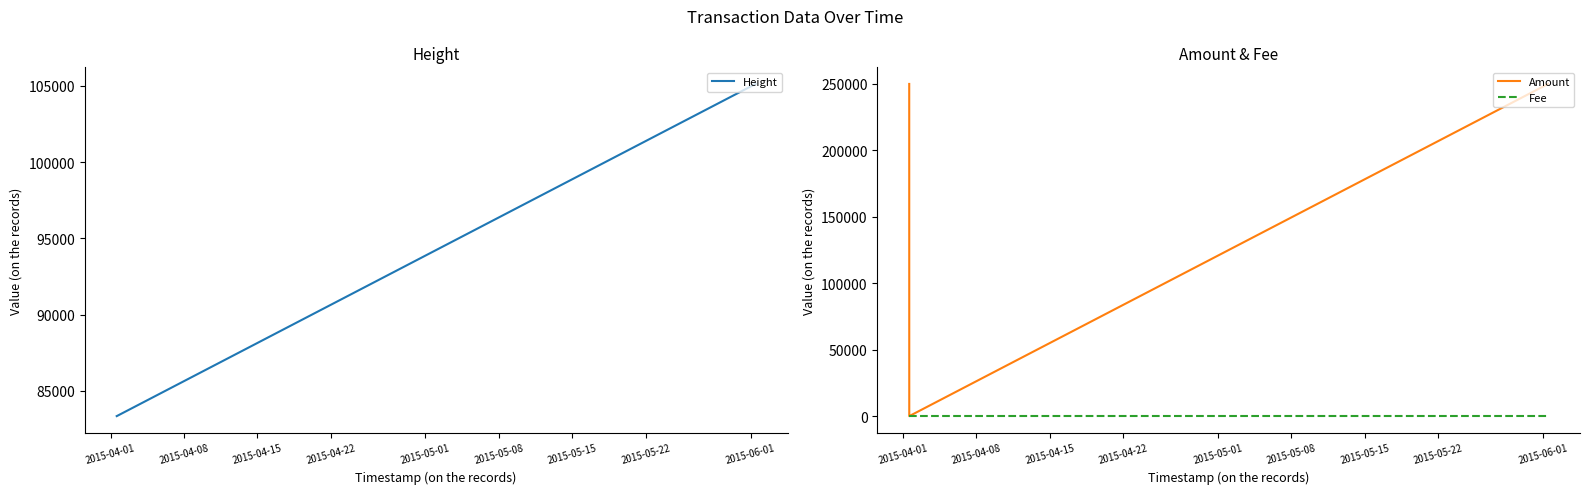

What is the smallest value displayed?

1